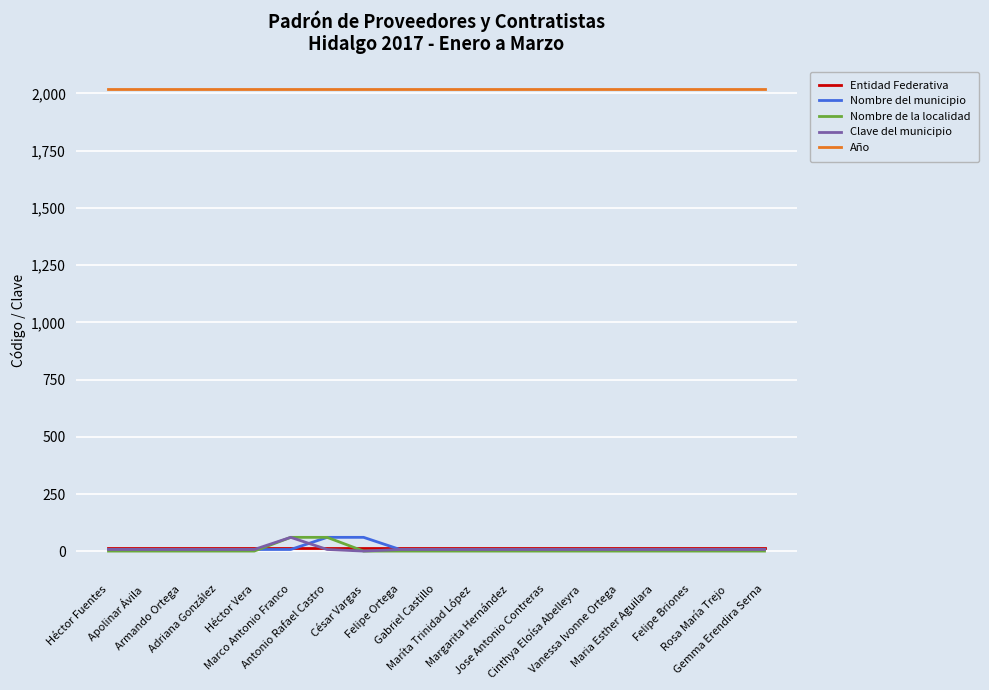

What is the sum of the Año values at Maríta Trinidad López and Gabriel Castillo?

4034